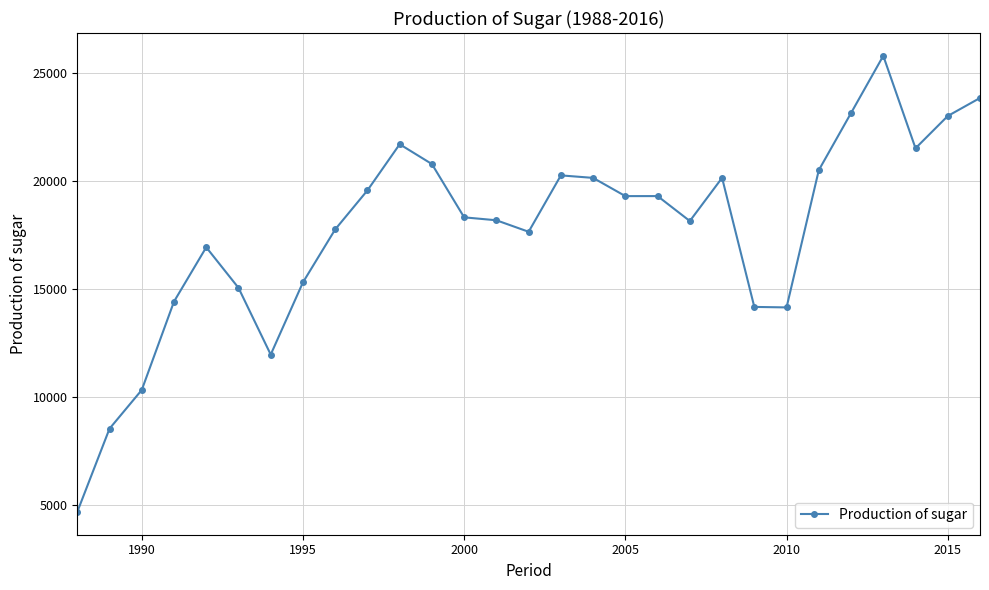

What is the sum of all values?

514473